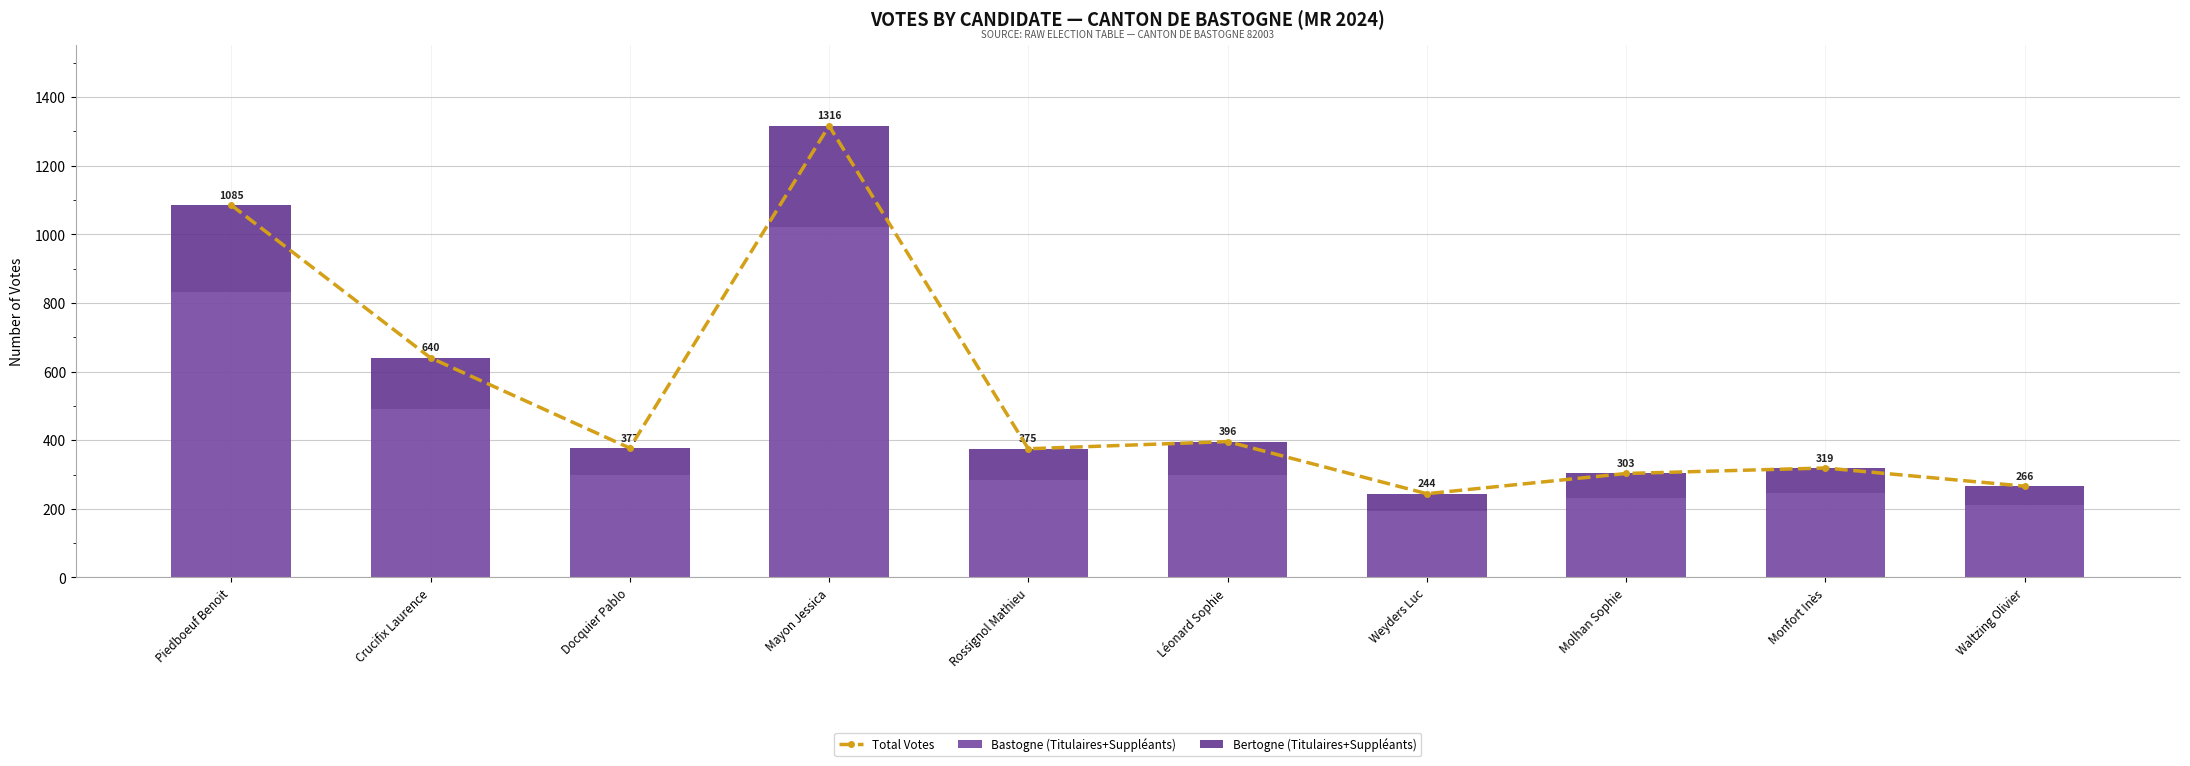

Reading left to right, what are all the values shown in this chart?

Total Votes: 1085	640	377	1316	375	396	244	303	319	266
Bastogne (Titulaires+Suppléants): 833	492	298	1021	283	298	195	232	246	211
Bertogne (Titulaires+Suppléants): 252	148	79	295	92	98	49	71	73	55